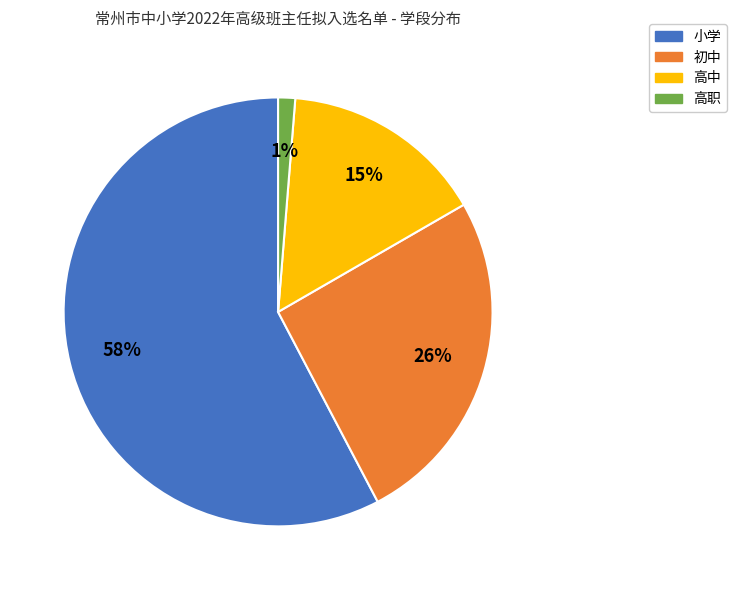

To the nearest percent, what is the difference between the 高中 and 高职 slice percentages?

14%